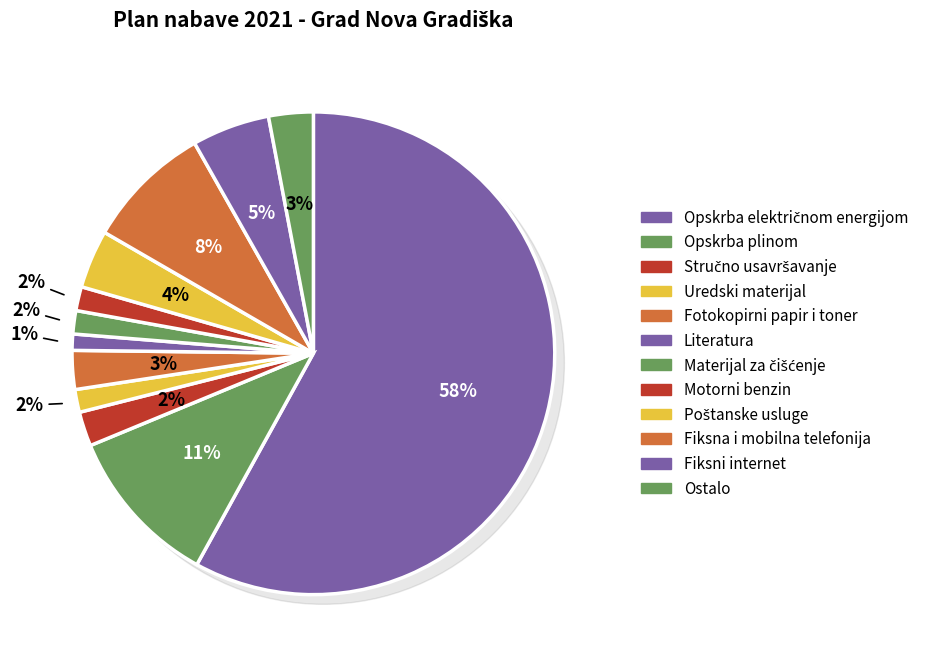

Does Literatura account for over 50% of the chart?

No